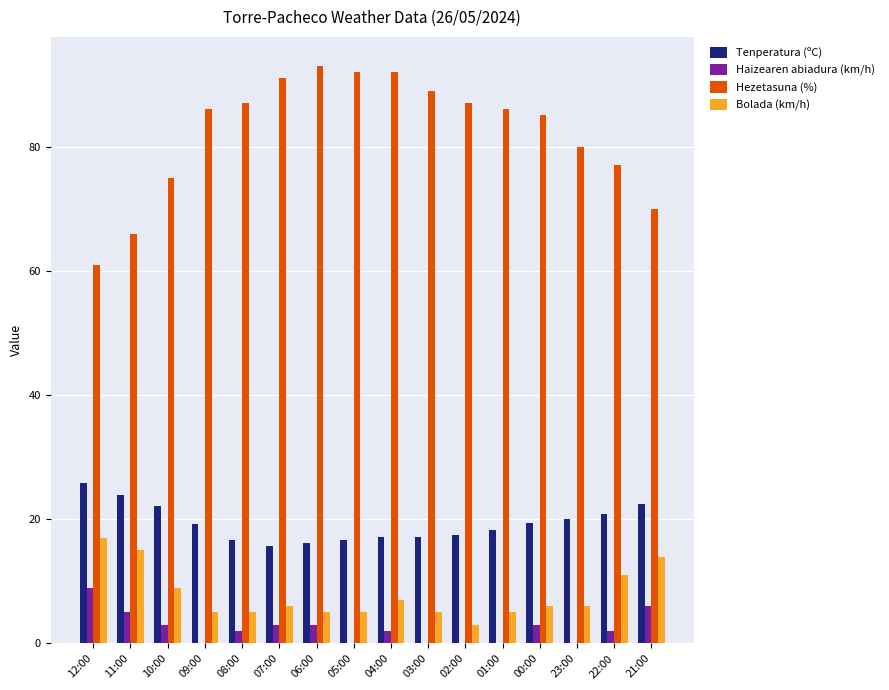

Which series changed the most between 00:00 and 23:00?

Hezetasuna (%)